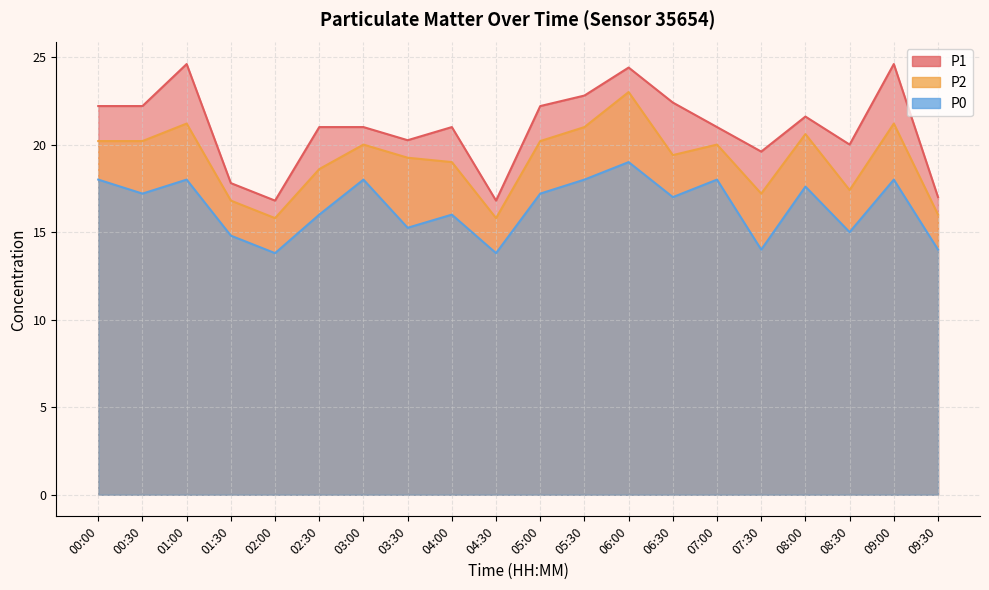

List the labels in order of P0 value, largest first.

06:00, 00:00, 01:00, 03:00, 05:30, 07:00, 09:00, 08:00, 00:30, 05:00, 06:30, 02:30, 04:00, 03:30, 08:30, 01:30, 07:30, 09:30, 02:00, 04:30